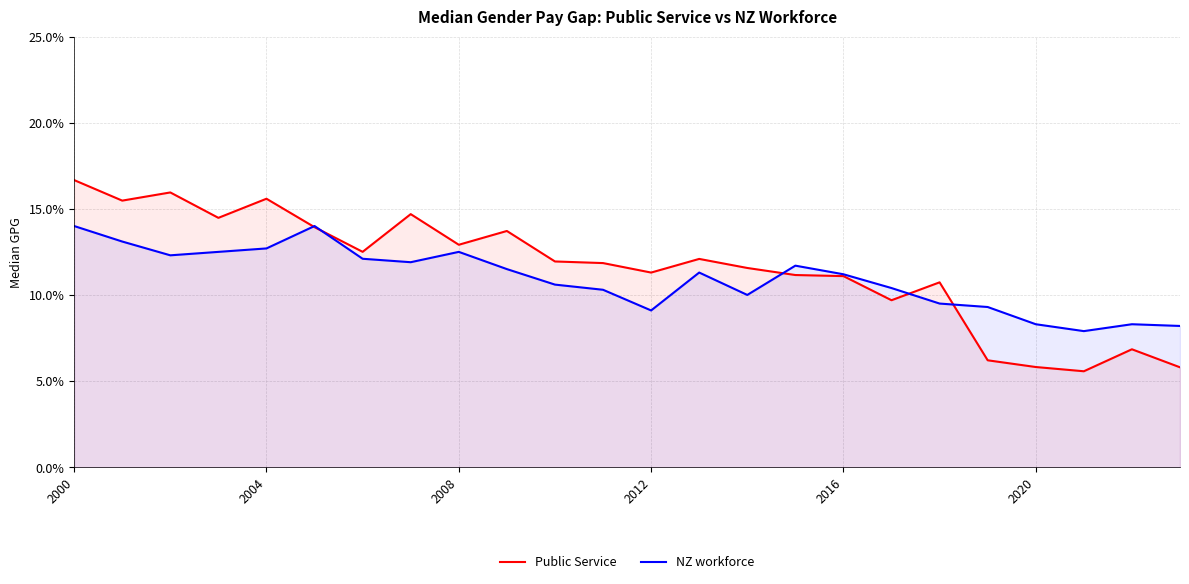

List the series in order of their overall mean, highest first.

Public Service, NZ workforce